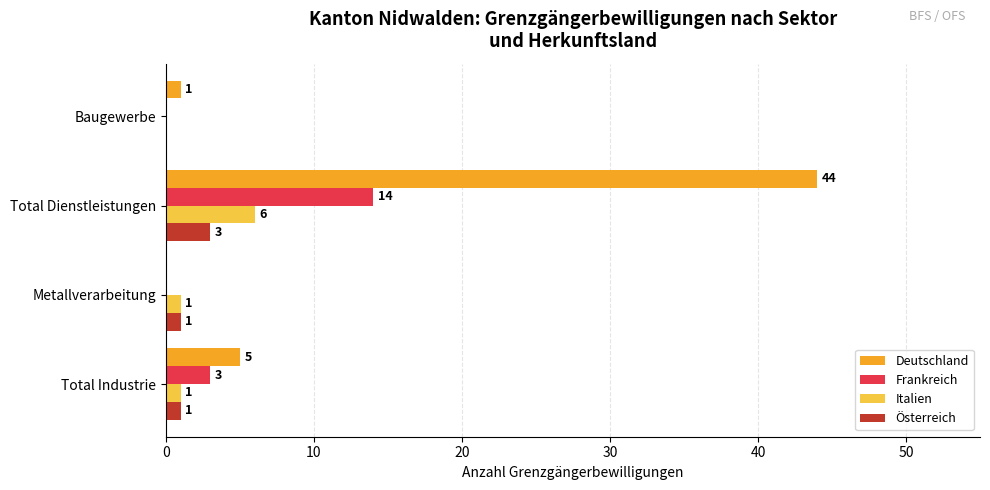

At which category is the sum across all series the highest?

Total Dienstleistungen